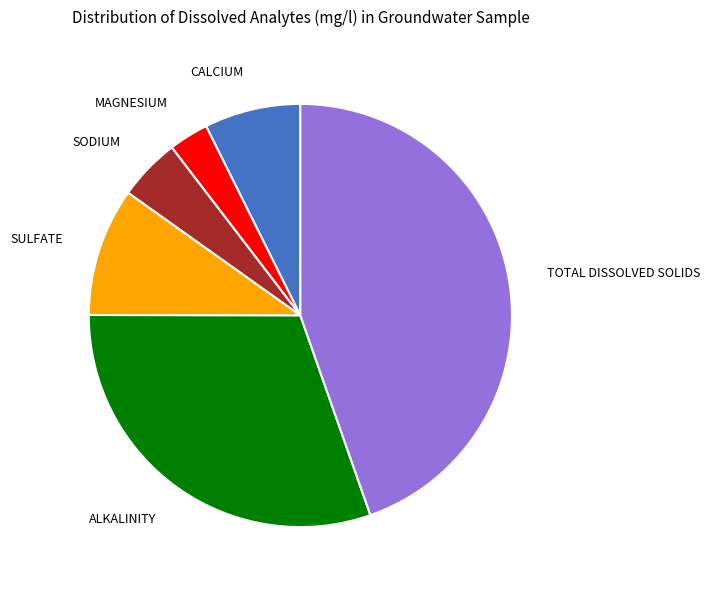

Is there any slice that represents more than half of the pie?

No